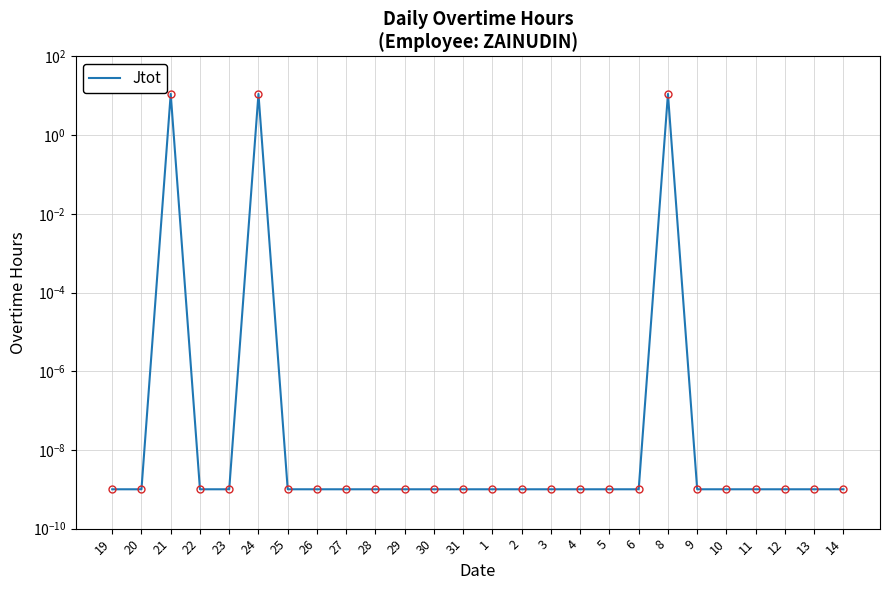

What is the maximum value shown in the chart?

11.2